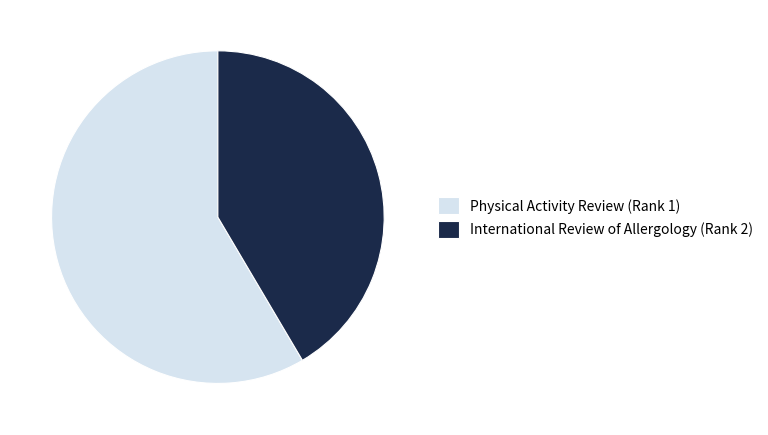

Which category accounts for the majority?

Physical Activity Review (Rank 1)